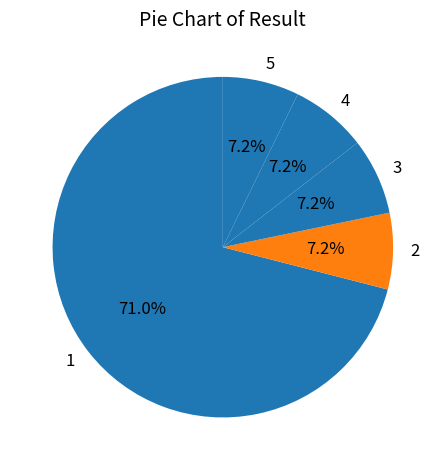

What is the majority slice?

1